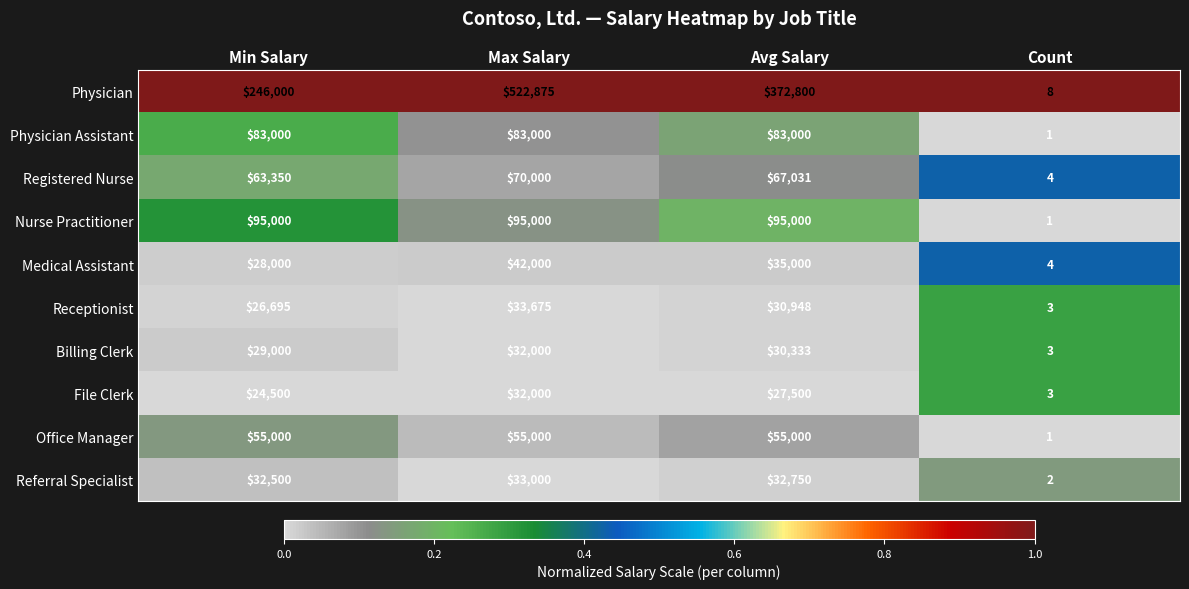

True or false: Receptionist has a value of 5 at Count.

False